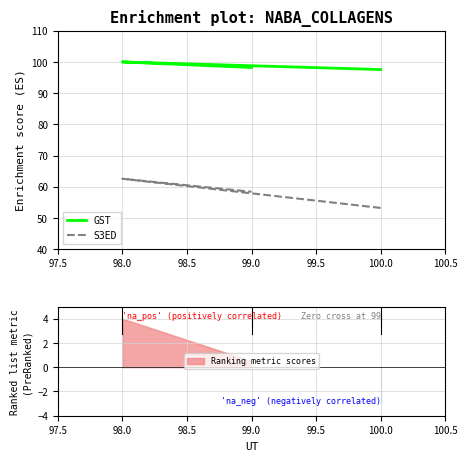

Which series has the largest total across all categories?

GST